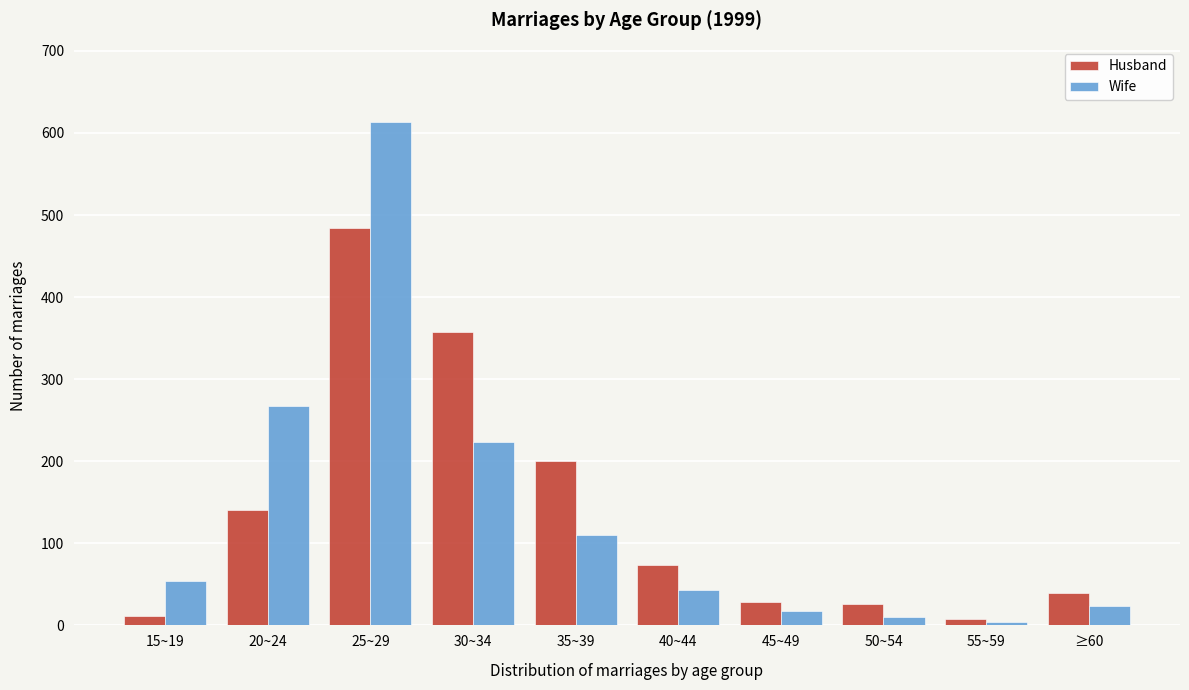

At which category is the sum across all series the highest?

25~29